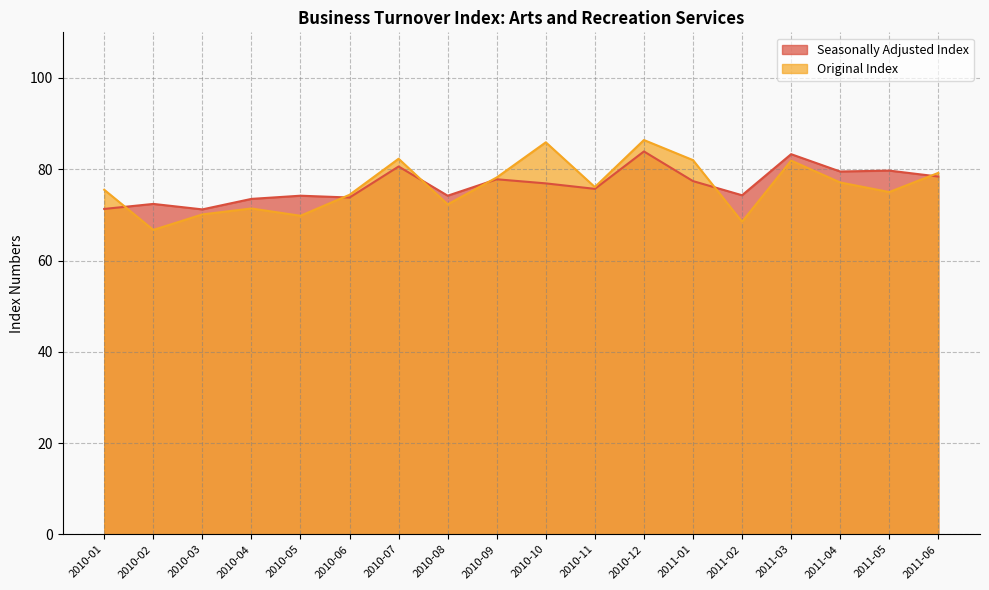

What is the label of the 5th point from the left?

2010-05